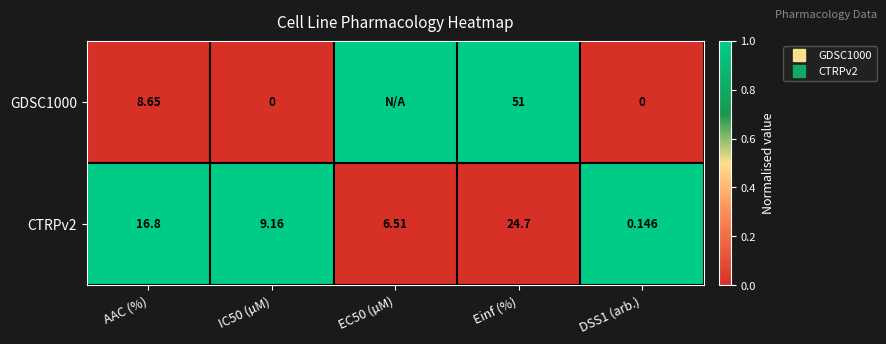

Which series has the widest spread of values?

GDSC1000